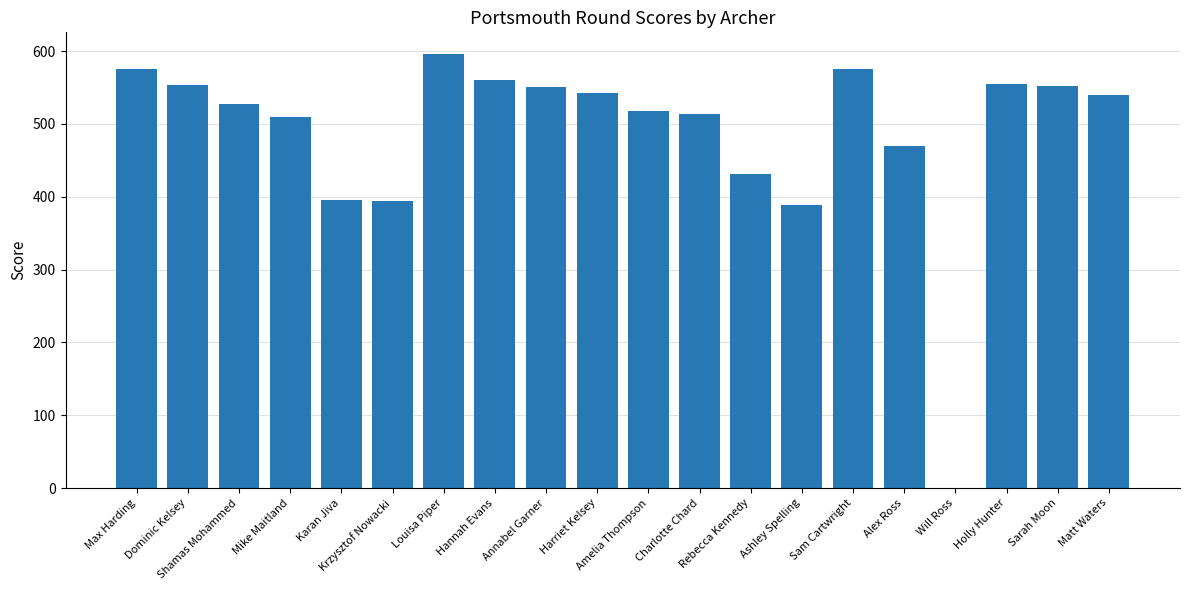

How many positive values are there?

19